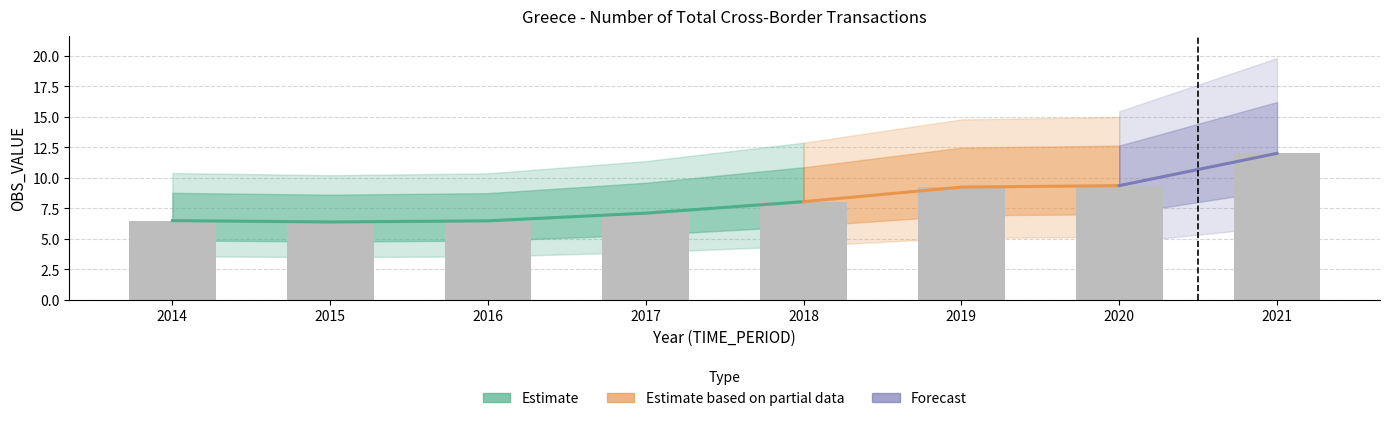

Count the number of categories in the chart.

8